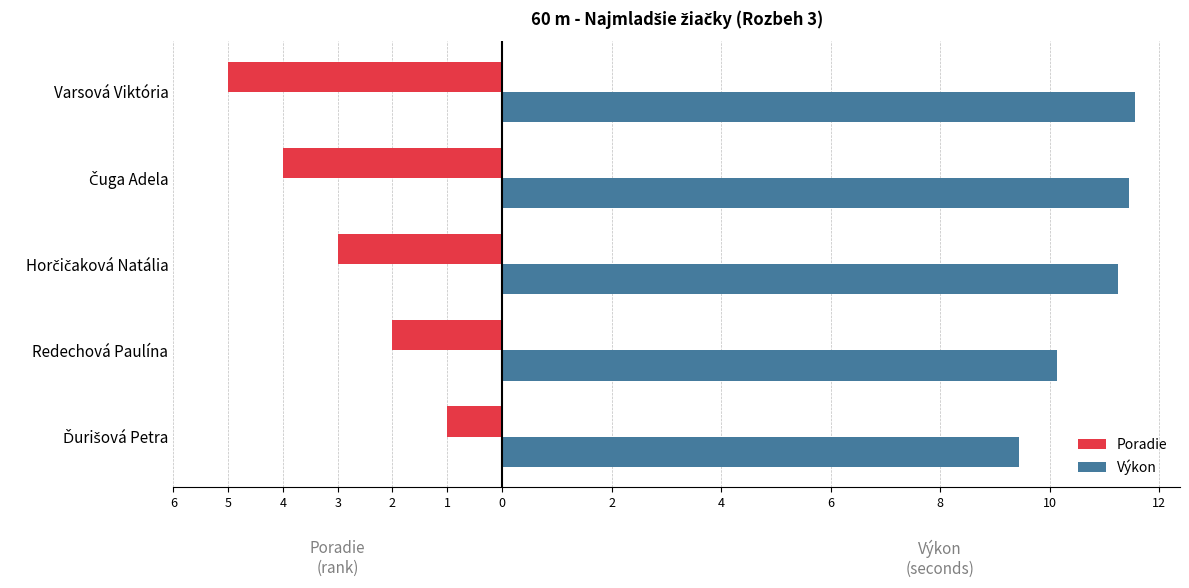

What are all the series names shown in the legend?

Poradie, Výkon